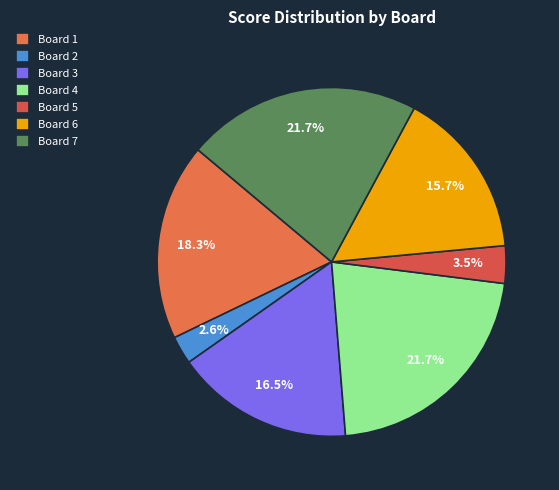

True or false: Board 6 accounts for 16% of the total.

True